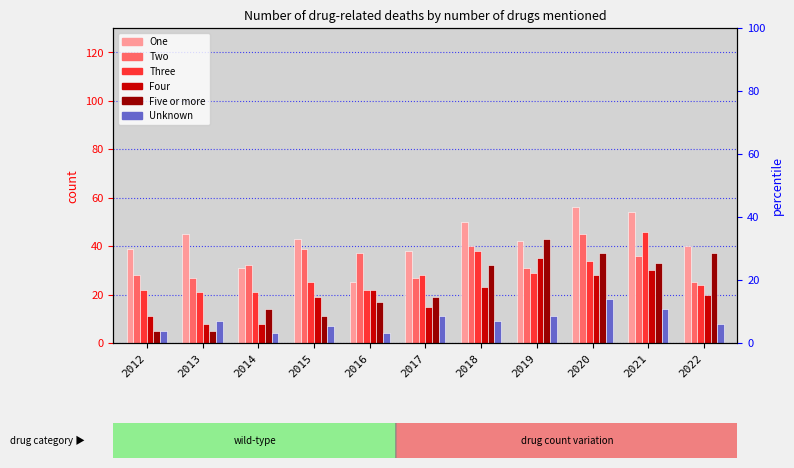

At which category does the chart reach its minimum across all series?

2014